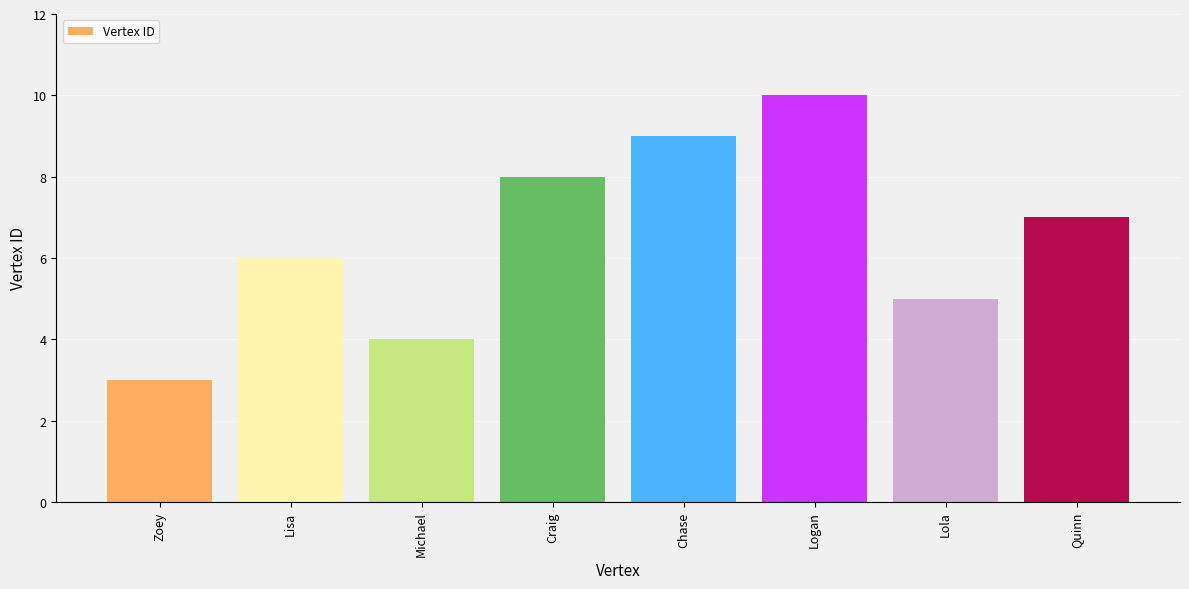

Rank the categories by value from highest to lowest.

Logan, Chase, Craig, Quinn, Lisa, Lola, Michael, Zoey